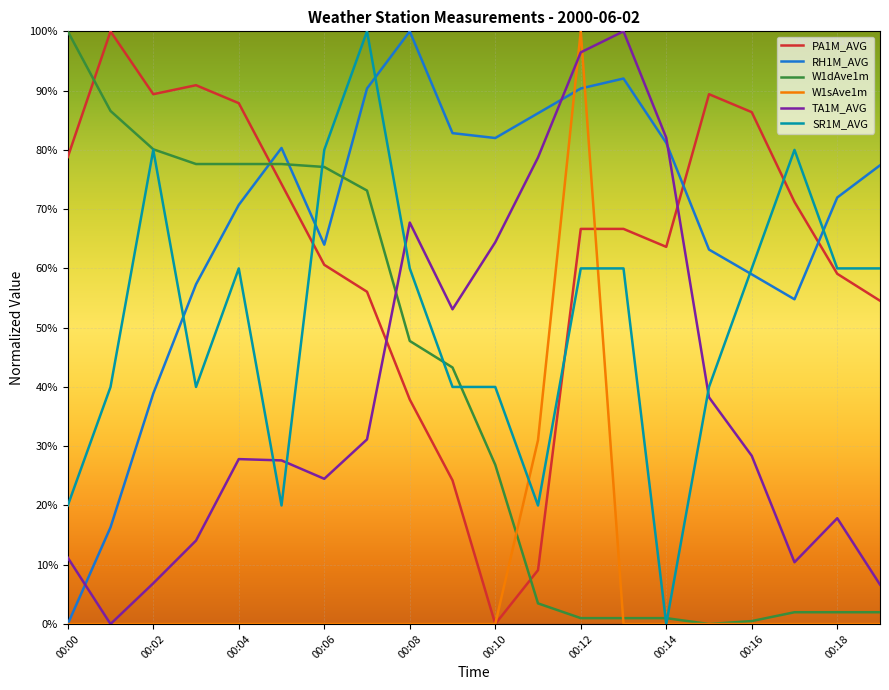

Which series has the largest total across all categories?

RH1M_AVG